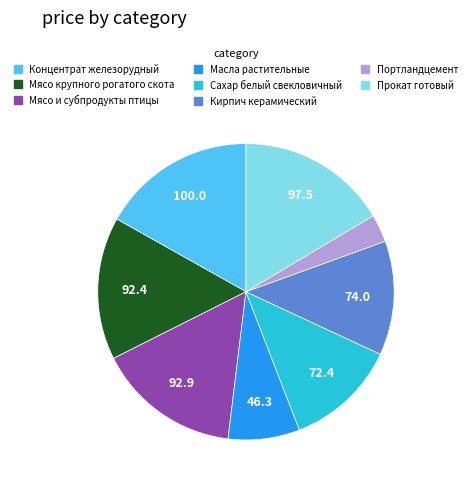

What is the smallest slice in the pie chart?

Портландцемент